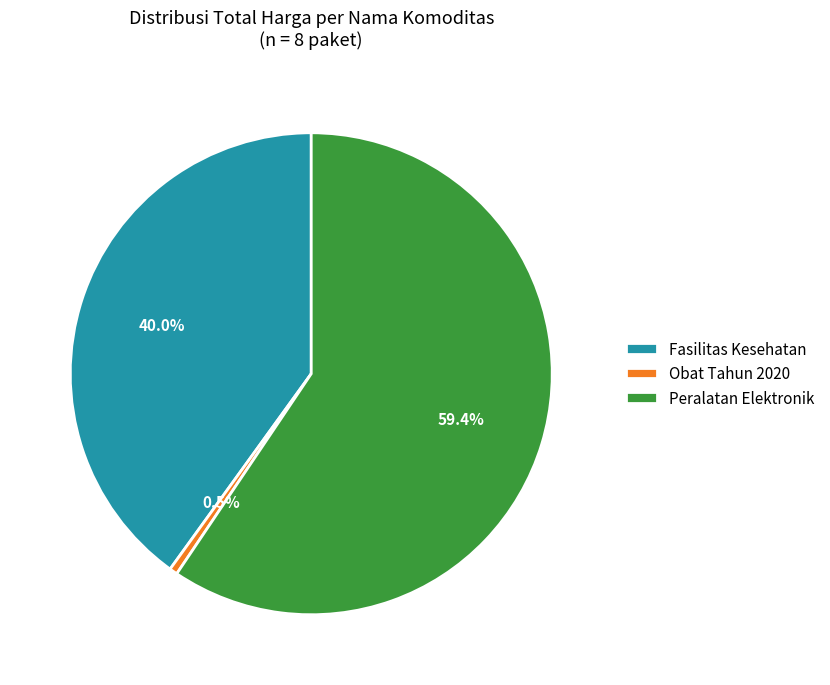

Rank the categories by value from highest to lowest.

Peralatan Elektronik, Fasilitas Kesehatan, Obat Tahun 2020